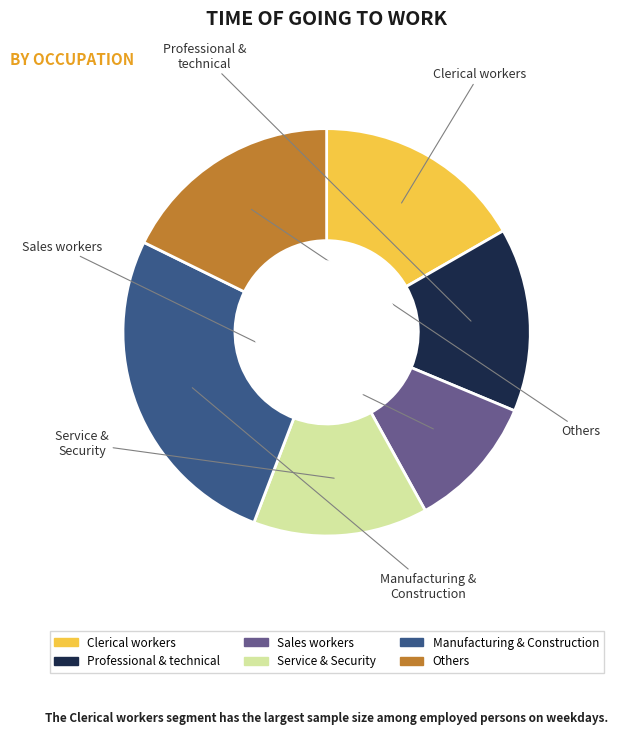

Is there any slice that represents more than half of the pie?

No